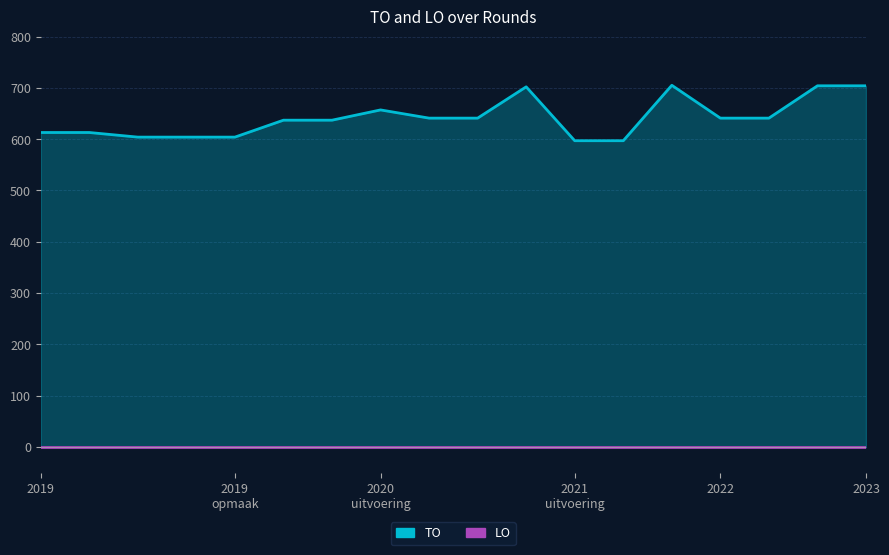

How many lines are shown in the chart?

2